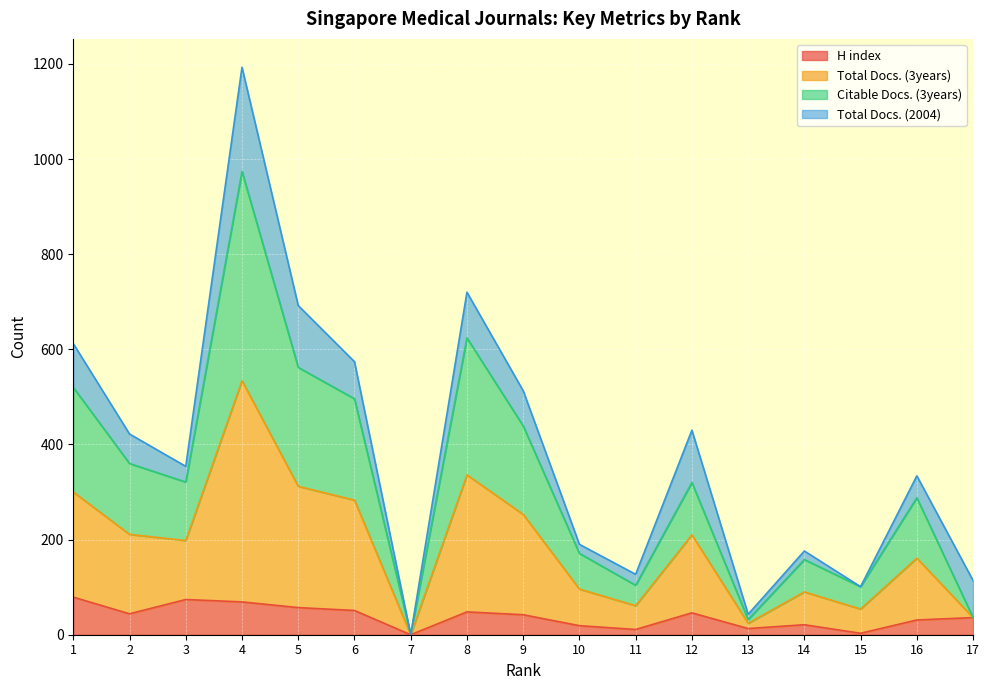

In H index, how many points are higher than both neighbors (excluding endpoints)?

4